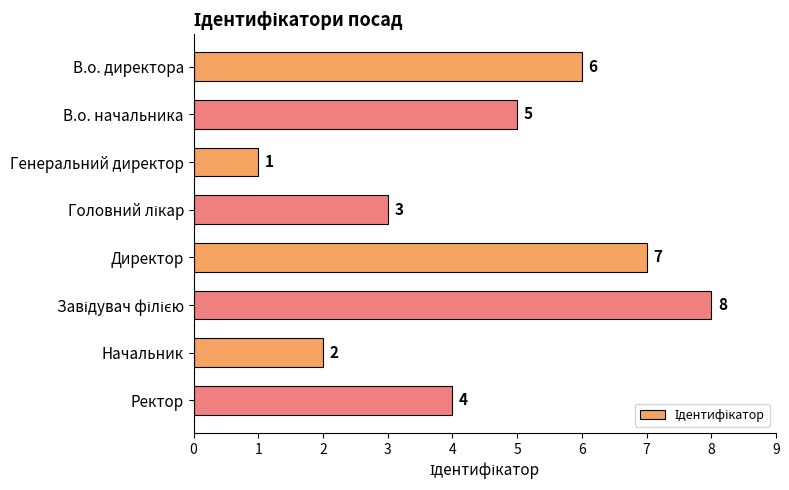

What is the label of the 1st bar from the top?

В.о. директора